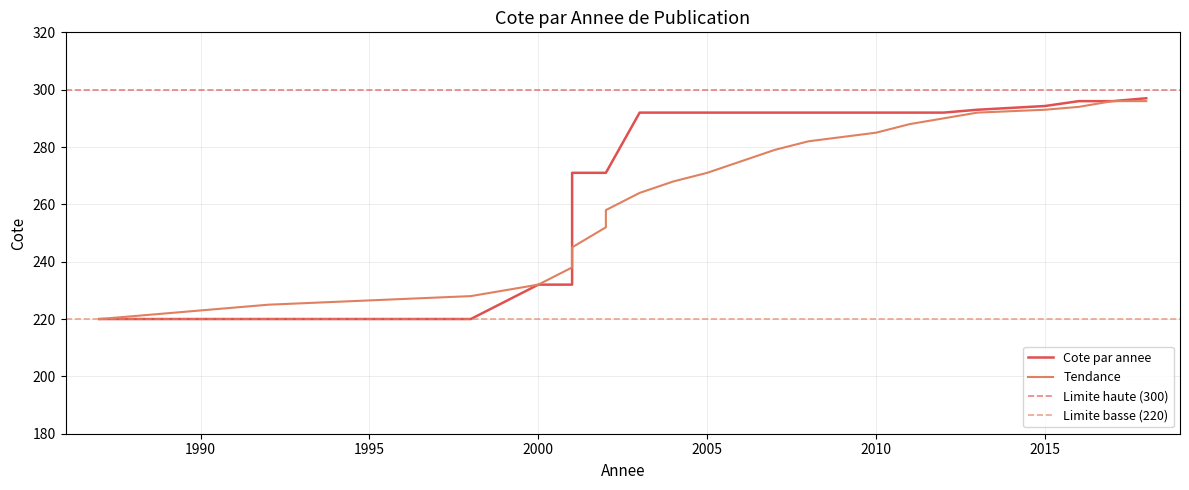

Reading left to right, extract all data points from this chart.

Cote par annee: 220.0	220.0	220.0	220.0	232.0	232.0	271.0	271.0	271.0	292.0	292.0	292.0	292.0	292.0	292.0	292.0	292.0	292.0	293.0	294.3	296.0	296.0	297.0
Tendance: 220.0	222.0	225.0	228.0	232.0	238.0	245.0	252.0	258.0	264.0	268.0	271.0	275.0	279.0	282.0	285.0	288.0	290.0	292.0	293.0	294.0	296.0	296.0